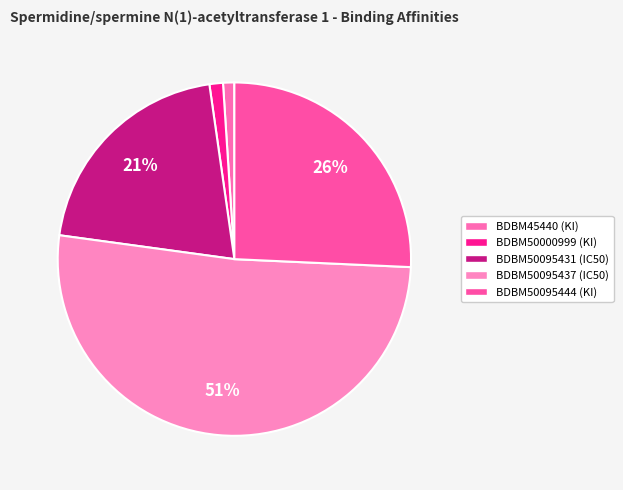

How many segments does this pie chart have?

5